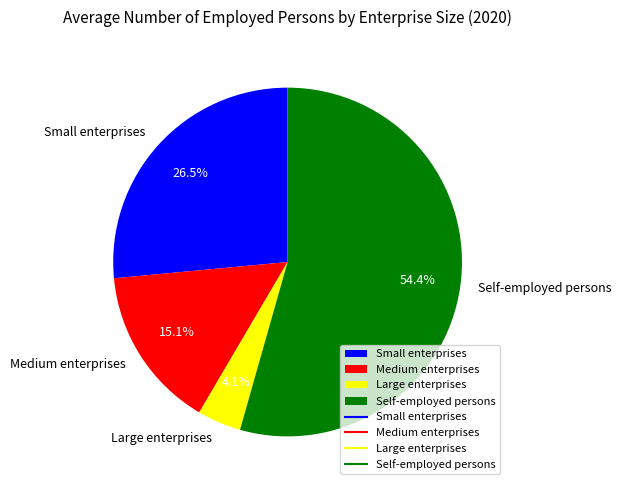

Approximately how many times larger is the value at Large enterprises compared to Self-employed persons?

0.1